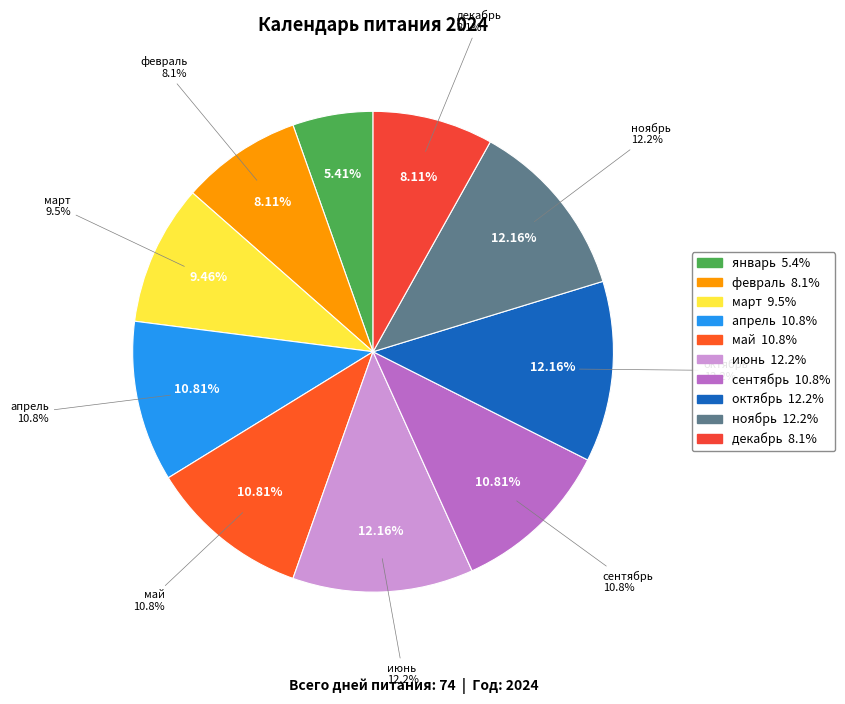

To the nearest percent, what is the average slice percentage?

10%